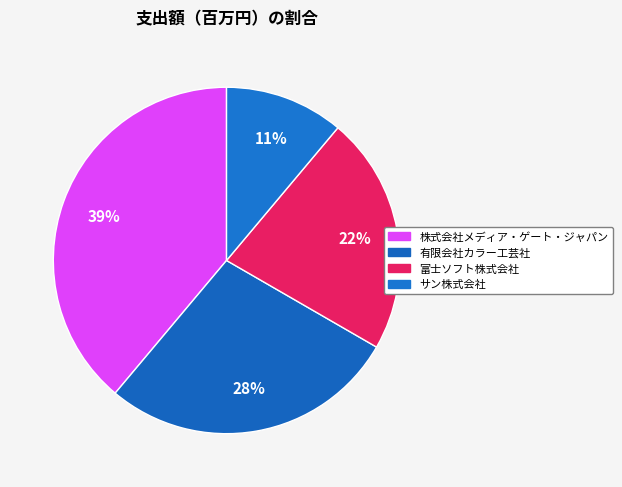

To the nearest percent, what is the combined percentage of 富士ソフト株式会社 and サン株式会社?

33%